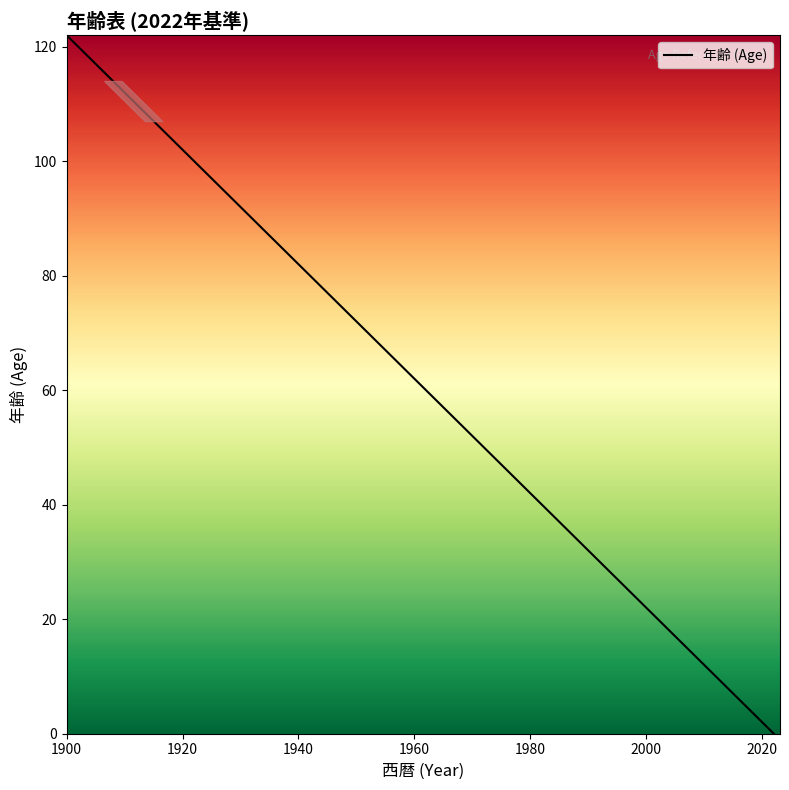

What is the greatest value displayed?

122